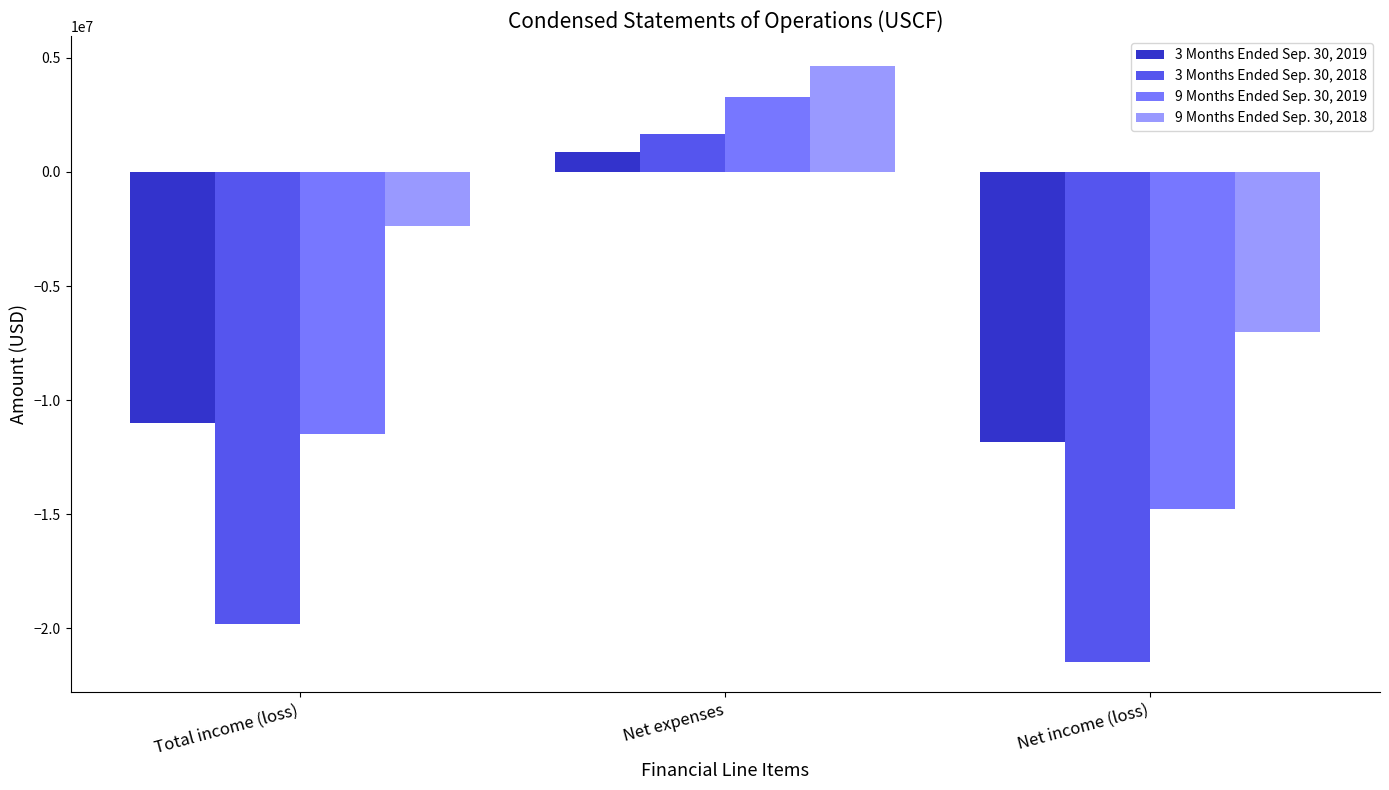

What is the total value across all series at Net expenses?

10445621